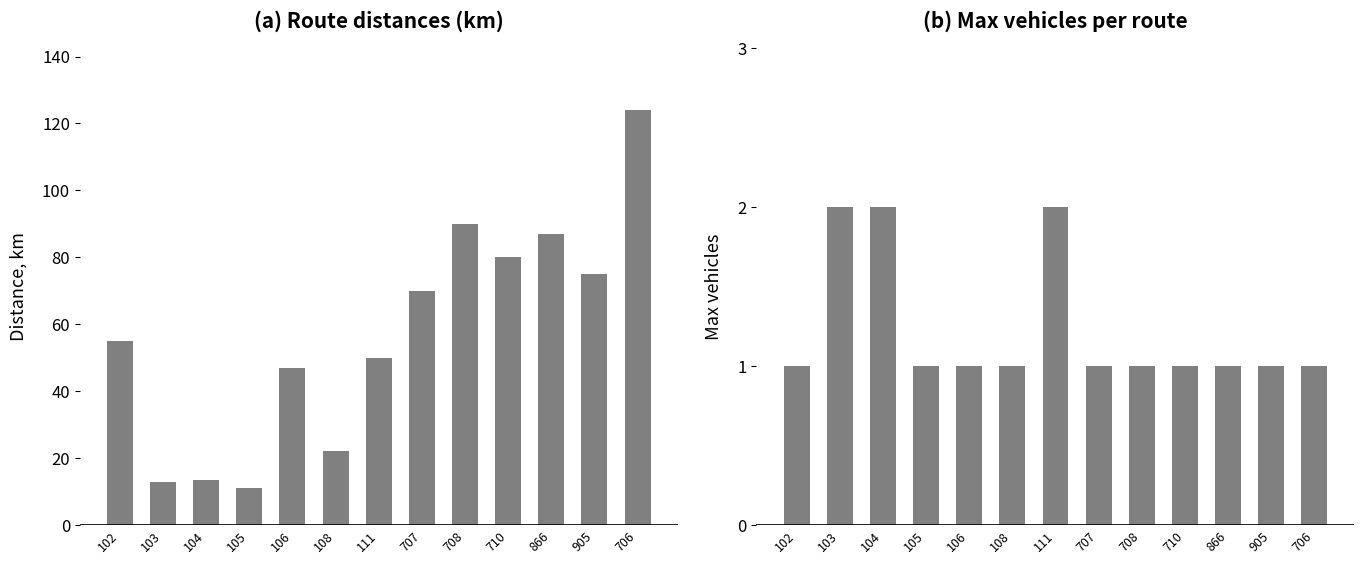

At 866, list the series in order from largest to smallest.

Distance (km), Max vehicles